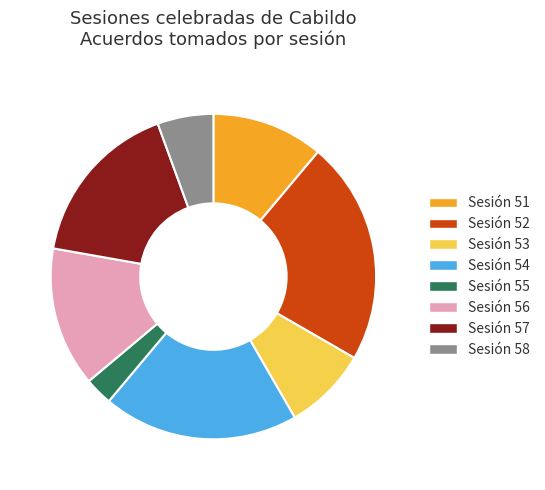

What is the largest slice in the pie chart?

Sesión 52